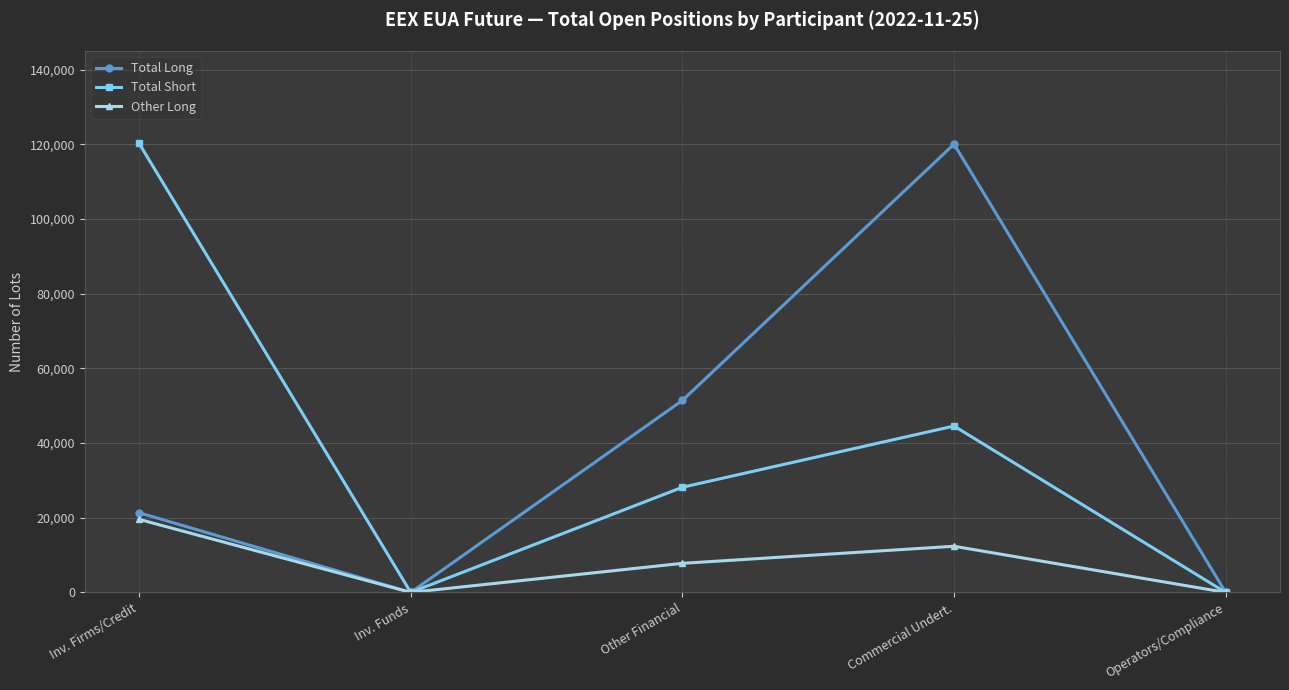

Reading left to right, extract all data points from this chart.

Total Long: Inv. Firms/Credit=21329	Inv. Funds=0	Other Financial=51411	Commercial Undert.=120047	Operators/Compliance=0
Total Short: Inv. Firms/Credit=120240	Inv. Funds=0	Other Financial=28156	Commercial Undert.=44552	Operators/Compliance=0
Other Long: Inv. Firms/Credit=19560	Inv. Funds=0	Other Financial=7781	Commercial Undert.=12357	Operators/Compliance=0